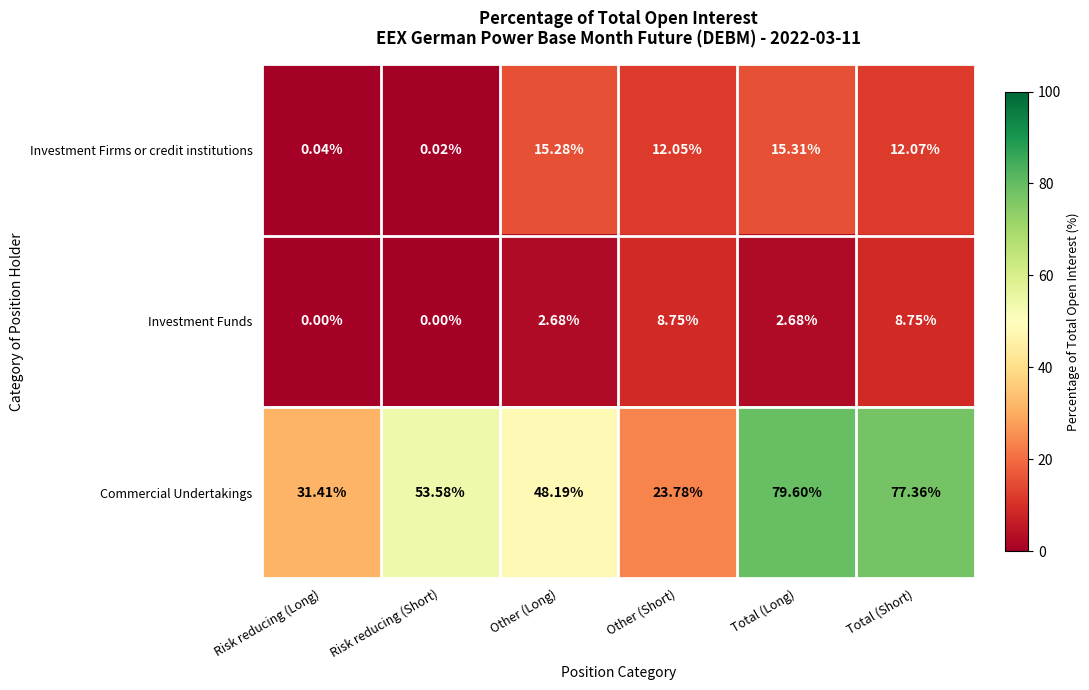

Which series changed the most between Risk reducing (Long) and Risk reducing (Short)?

Commercial Undertakings